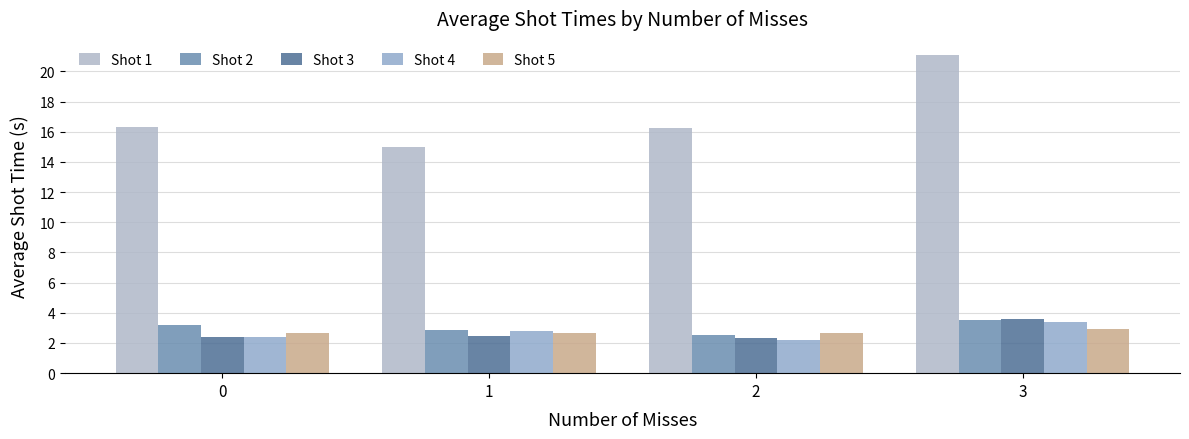

What is the average value of the Shot 3 series?

2.7